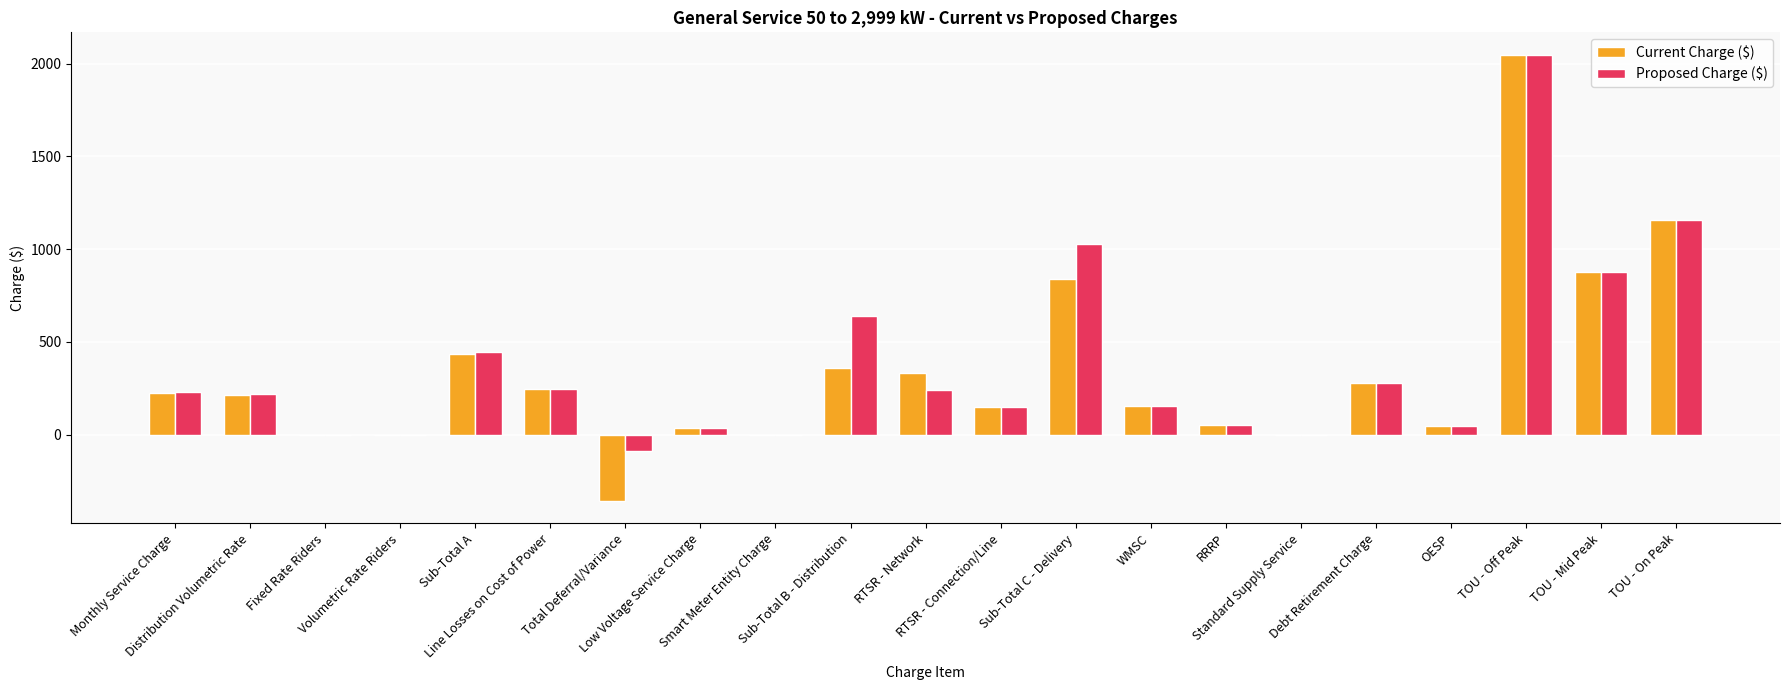

What is the greatest value displayed?

2048.0